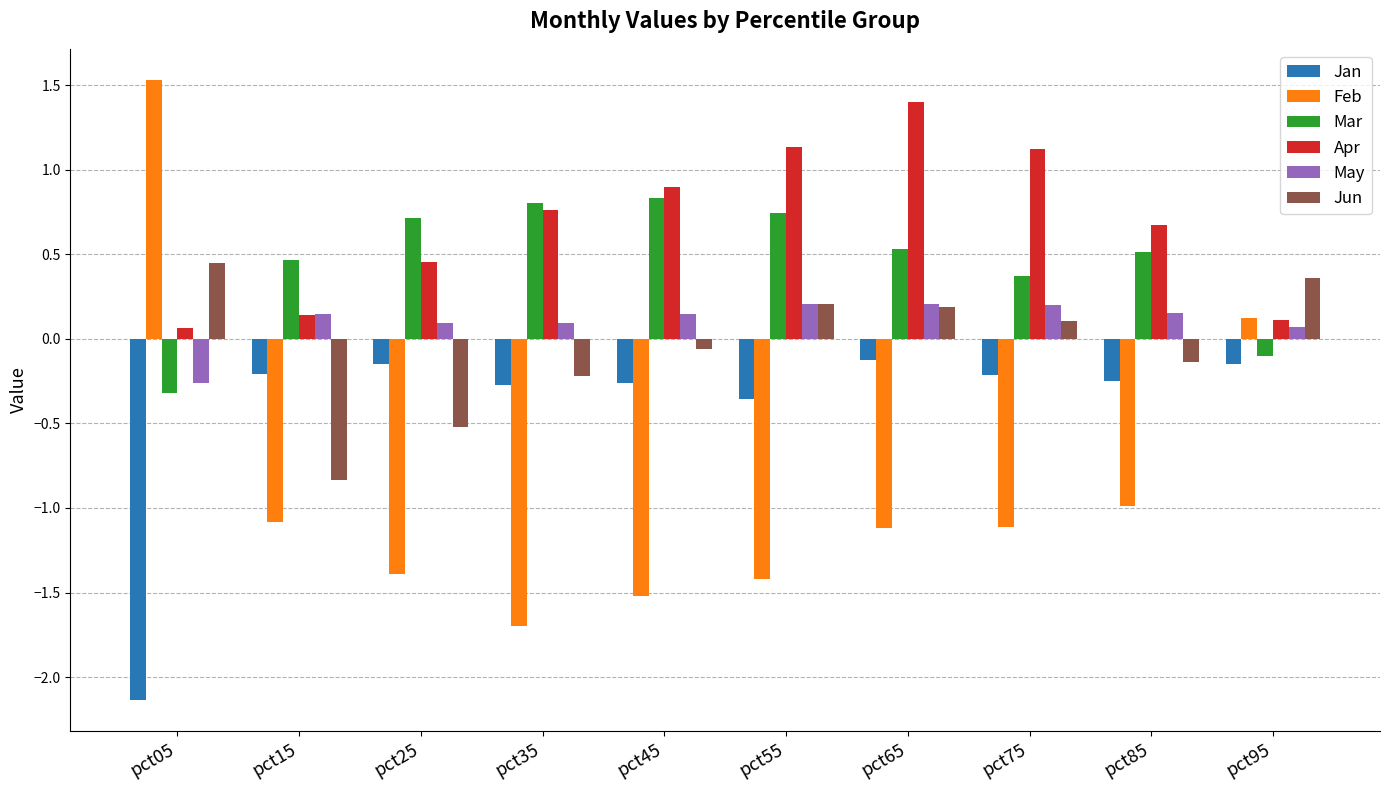

Count the number of categories in the chart.

10